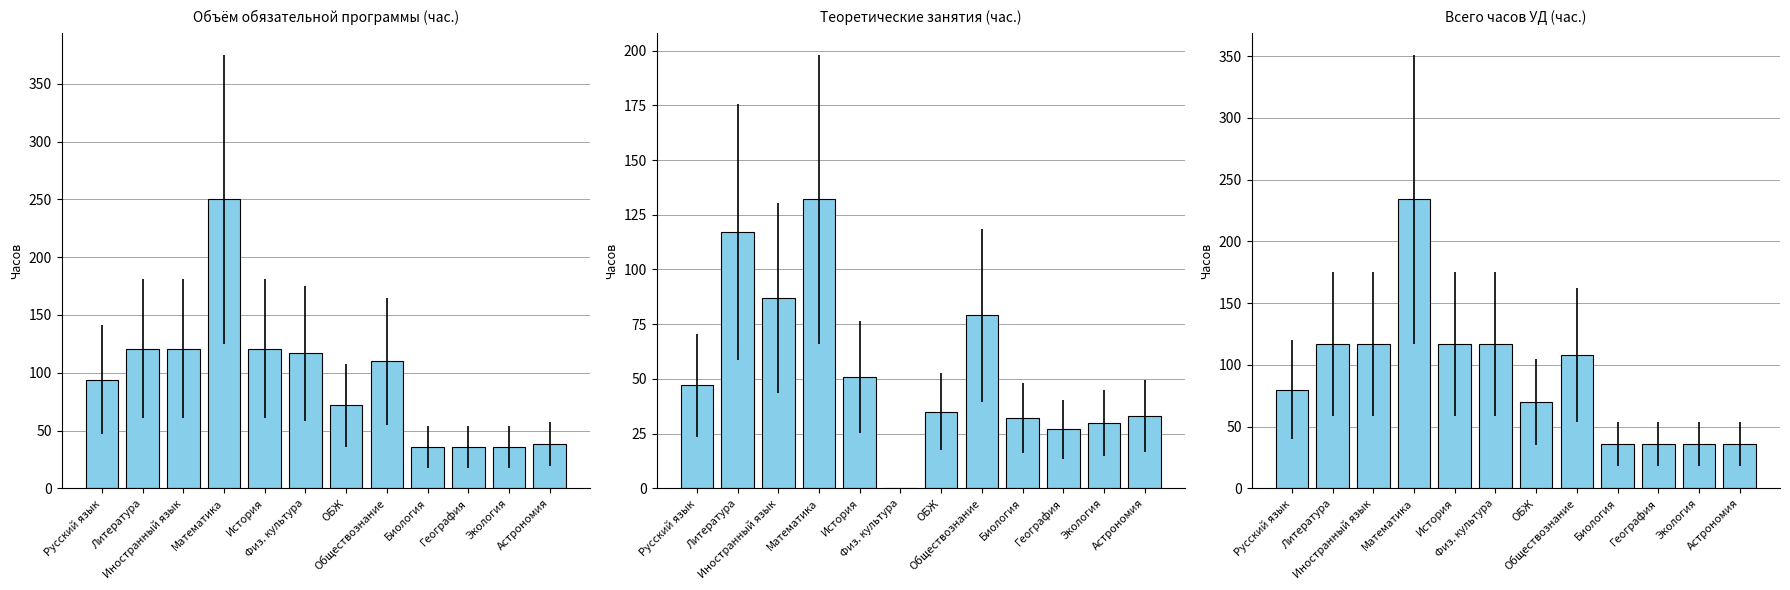

Which category has the highest value across all series?

Математика